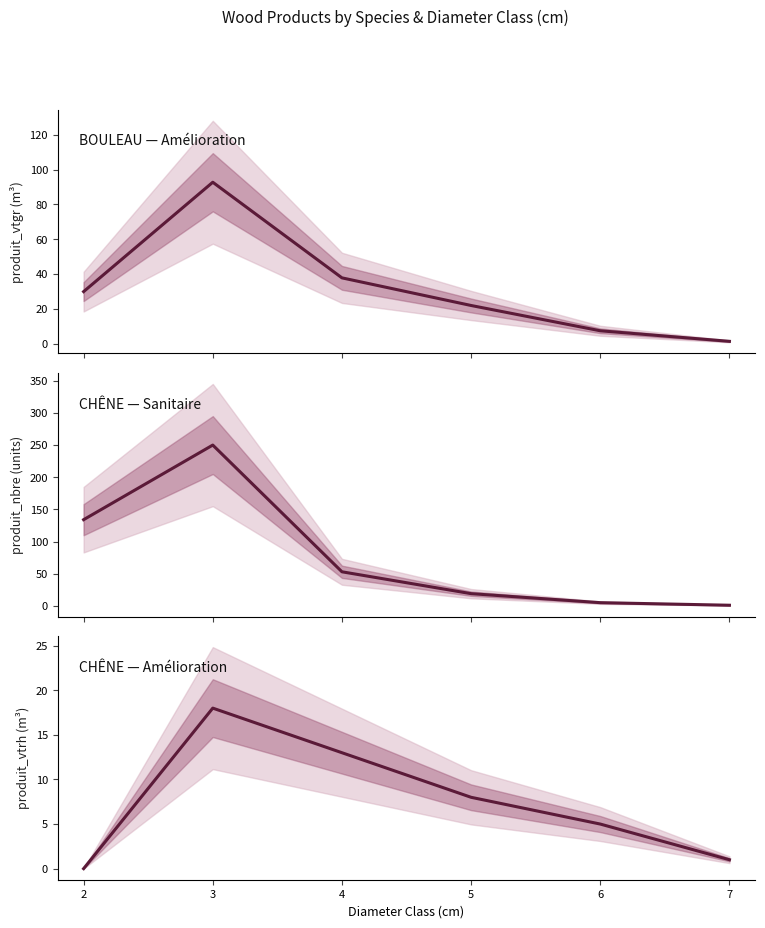

How many interior local peaks does the CHÊNE — Amélioration series have?

1